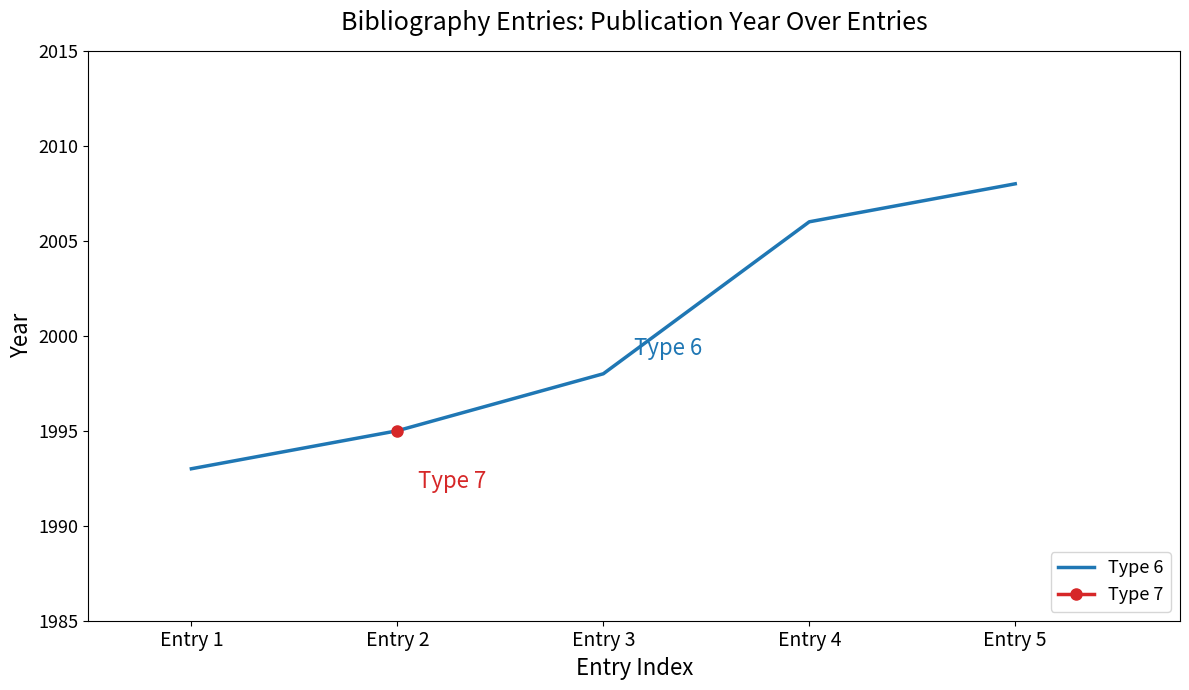

What is the sum of all values?

10000